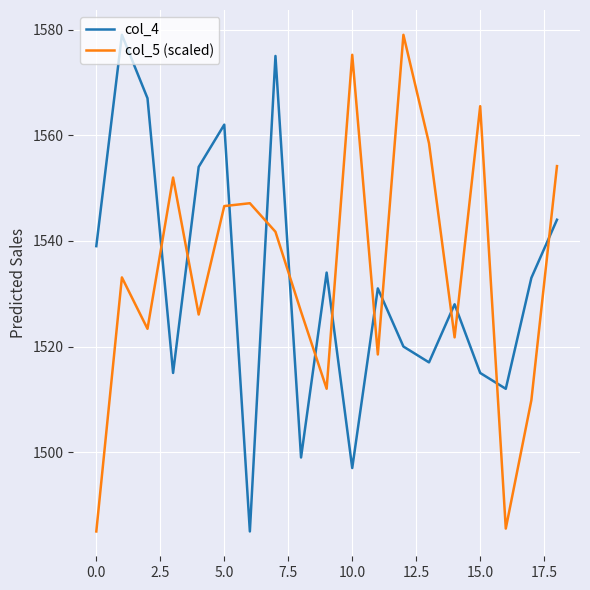

True or false: col_4 and col_5 (scaled) intersect in this chart.

True